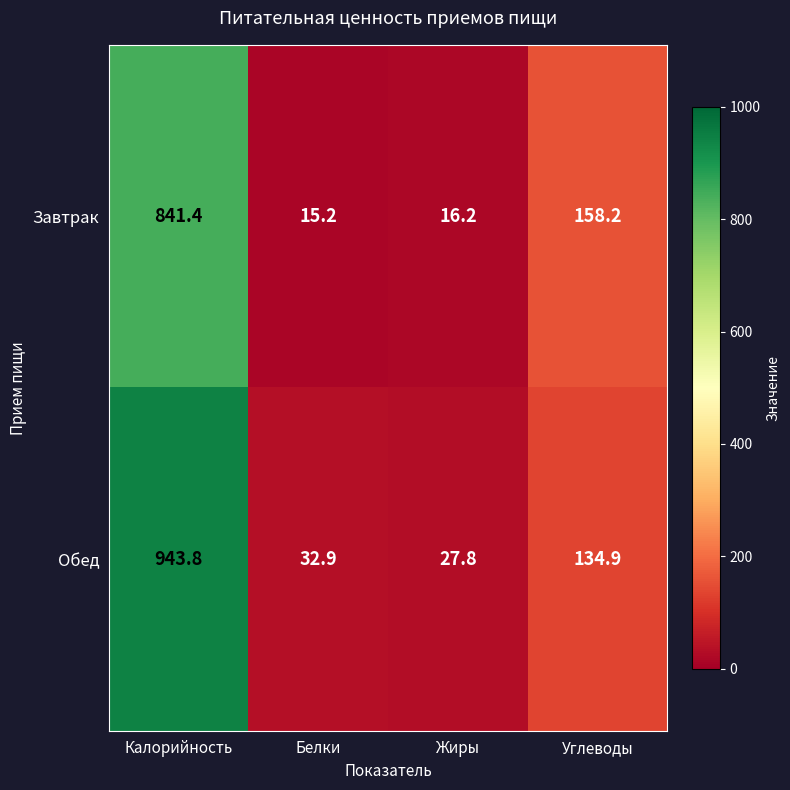

Rank the series by their average value, from lowest to highest.

Завтрак, Обед